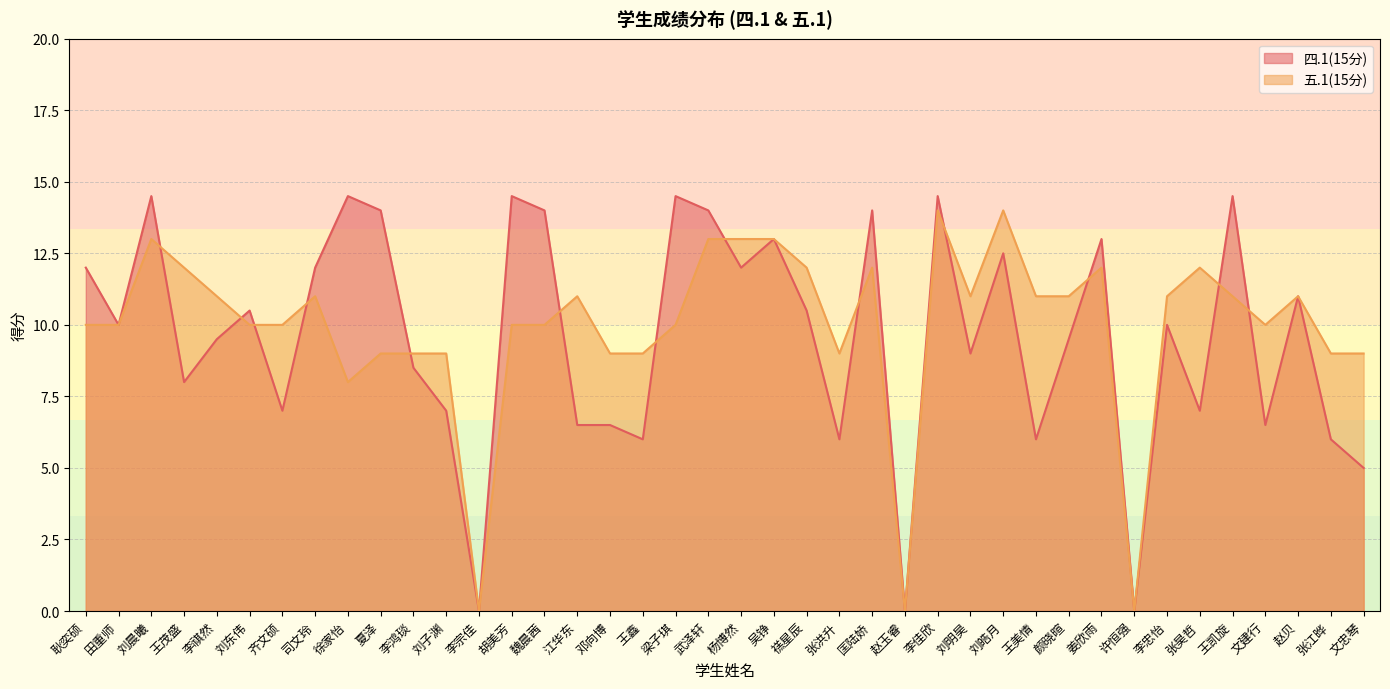

How many data points does each series have?

40